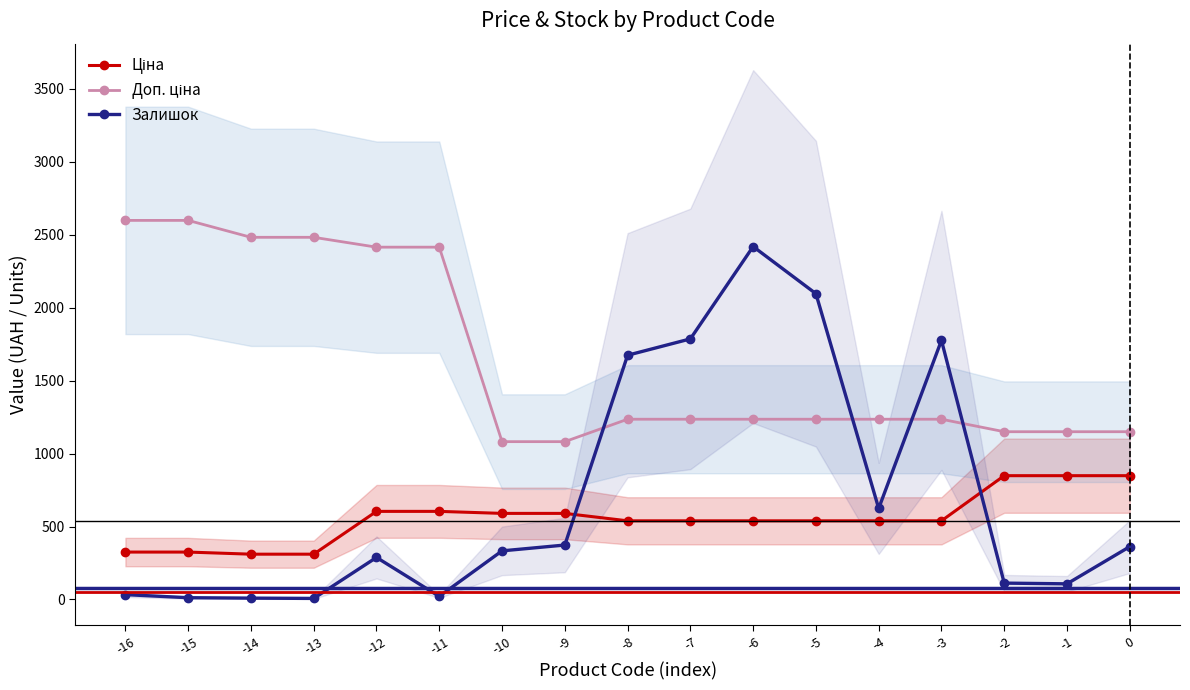

At which category is the sum across all series the highest?

-6